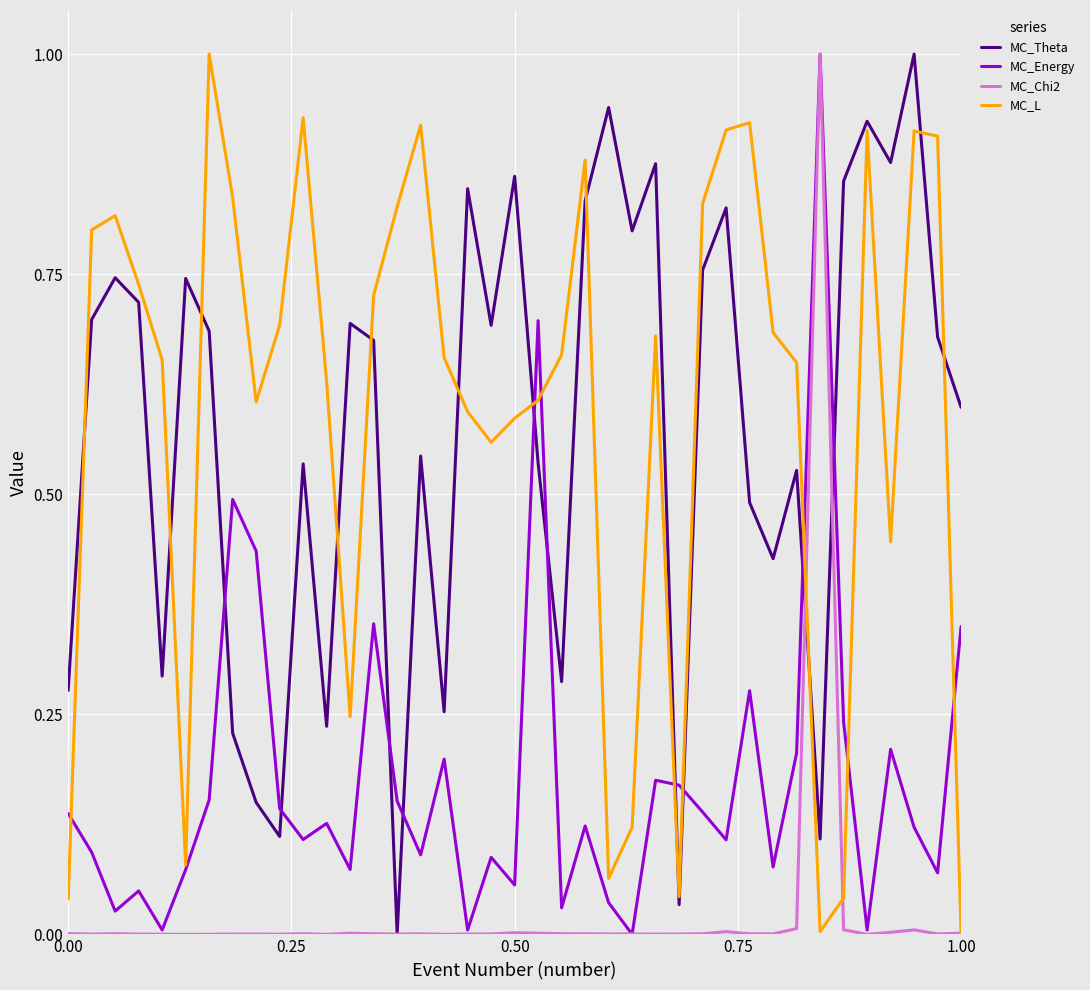

What is the highest value of the MC_Chi2 series?

1.0